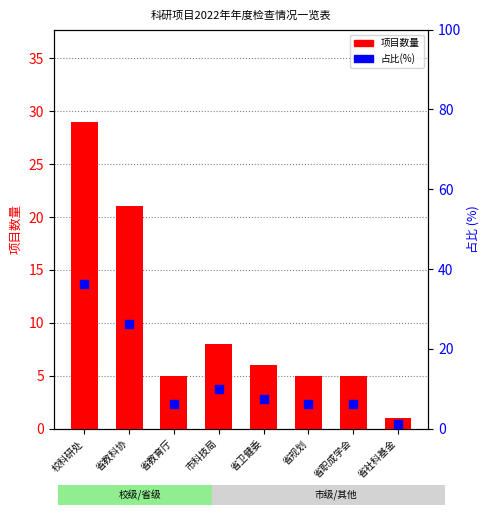

What are all the series names shown in the legend?

项目数量, 占比(%)